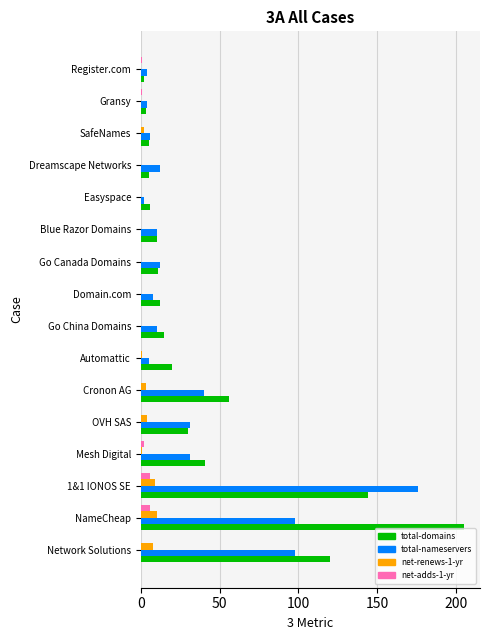

How many data points does each series have?

16